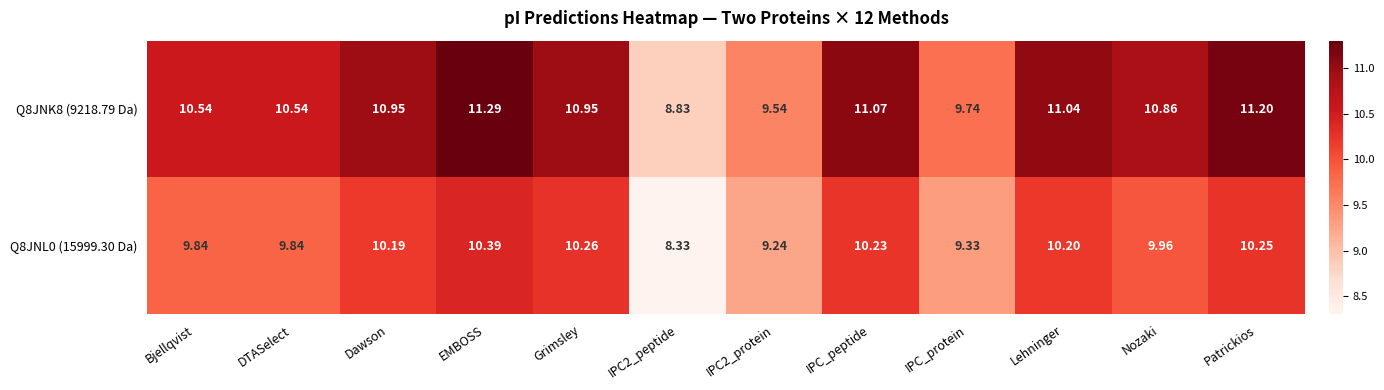

At which label does Q8JNK8 (9218.79 Da) reach its peak?

EMBOSS